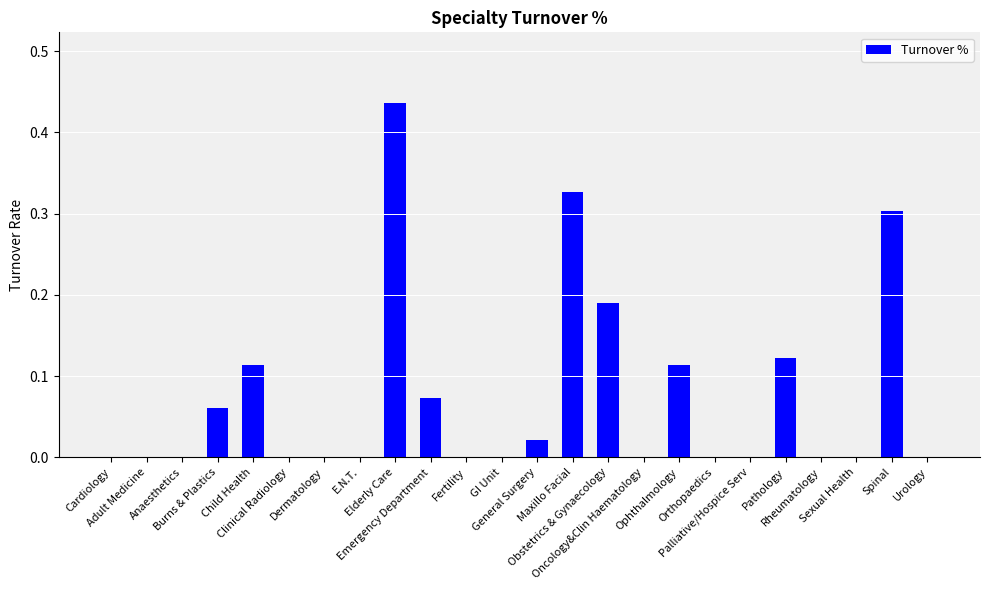

What is the sum of all values?

1.8